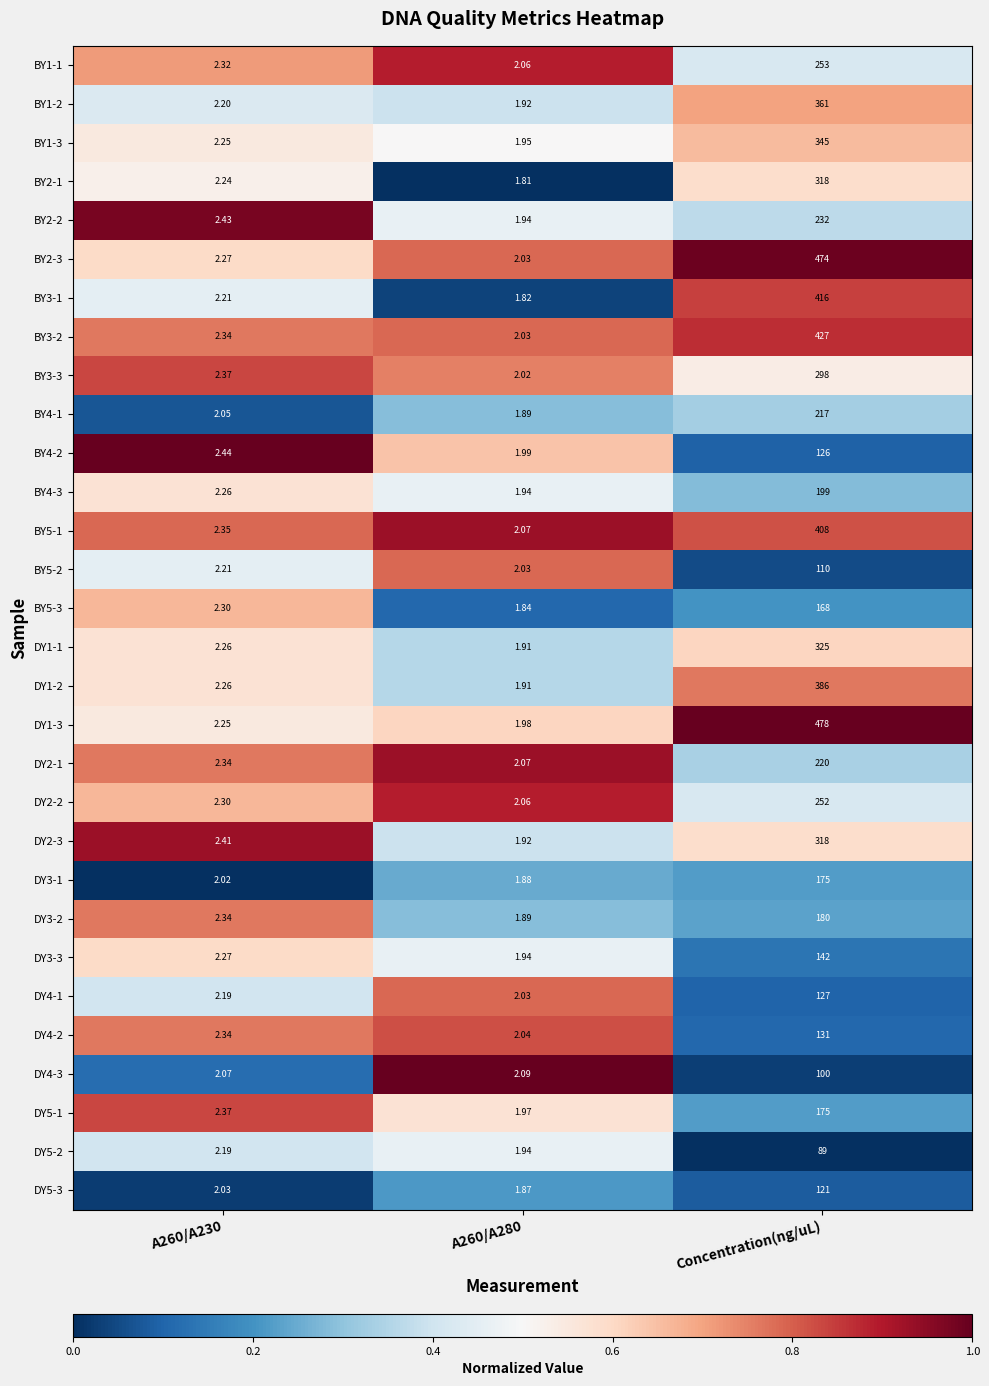

At which category is the sum across all series the highest?

Concentration(ng/uL)